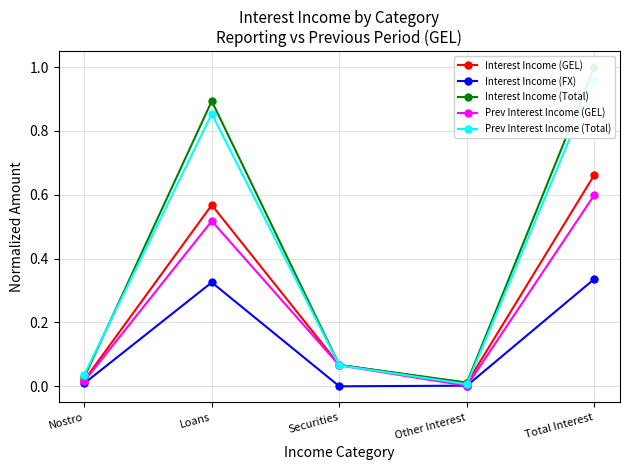

What is the sum of the Interest Income (GEL) values at Other Interest and Total Interest?

0.7